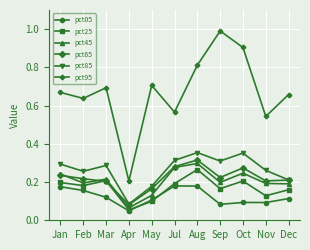

At which category does pct85 reach its first local peak?

Mar